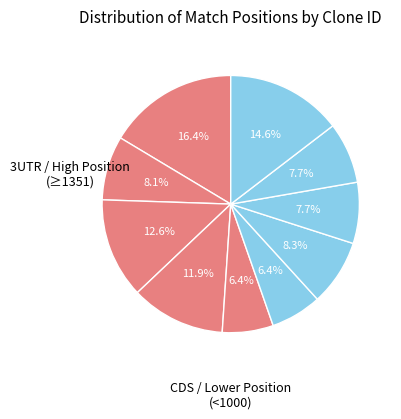

Count the number of slices in the pie.

10